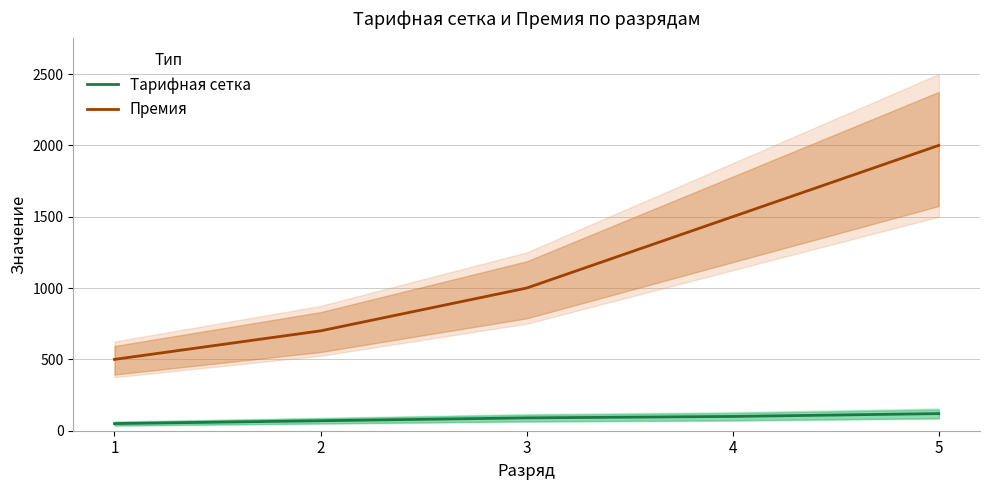

True or false: Тарифная сетка and Премия intersect in this chart.

False